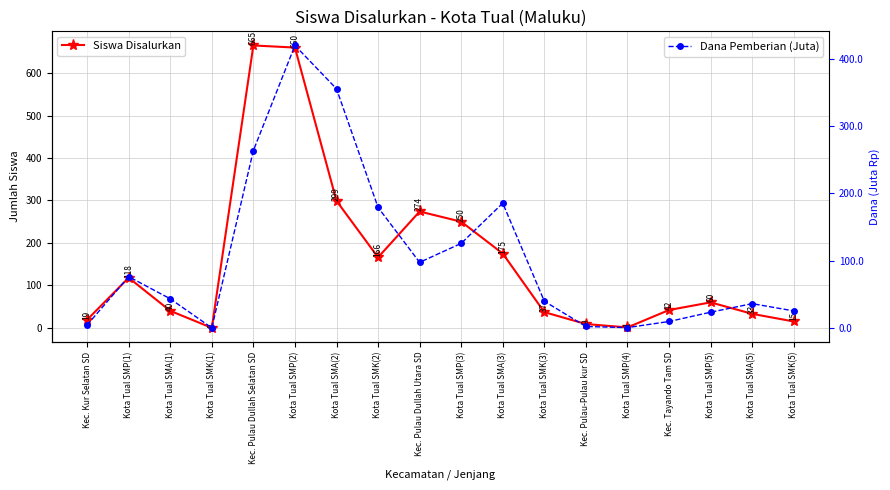

How many positive values does the Siswa Disalurkan series have?

17